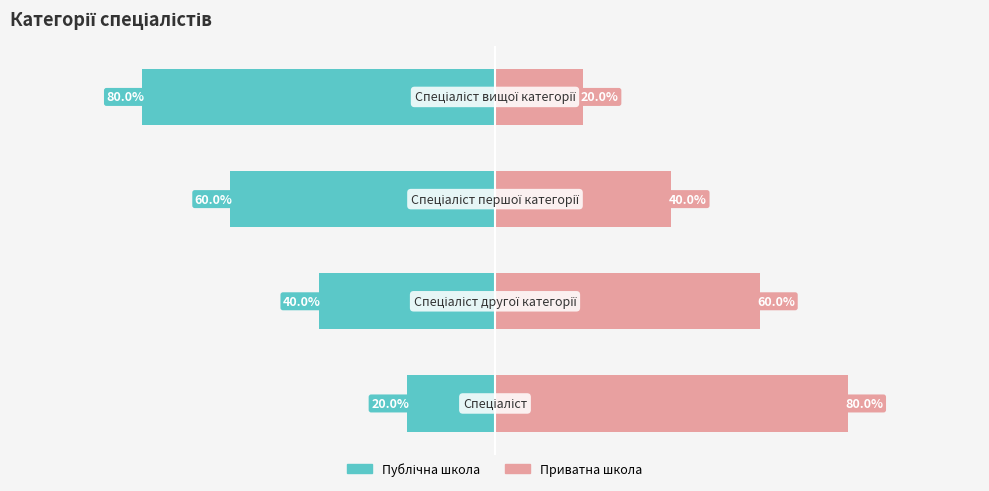

Count the Публічна школа values in the range -60 to -20.

3